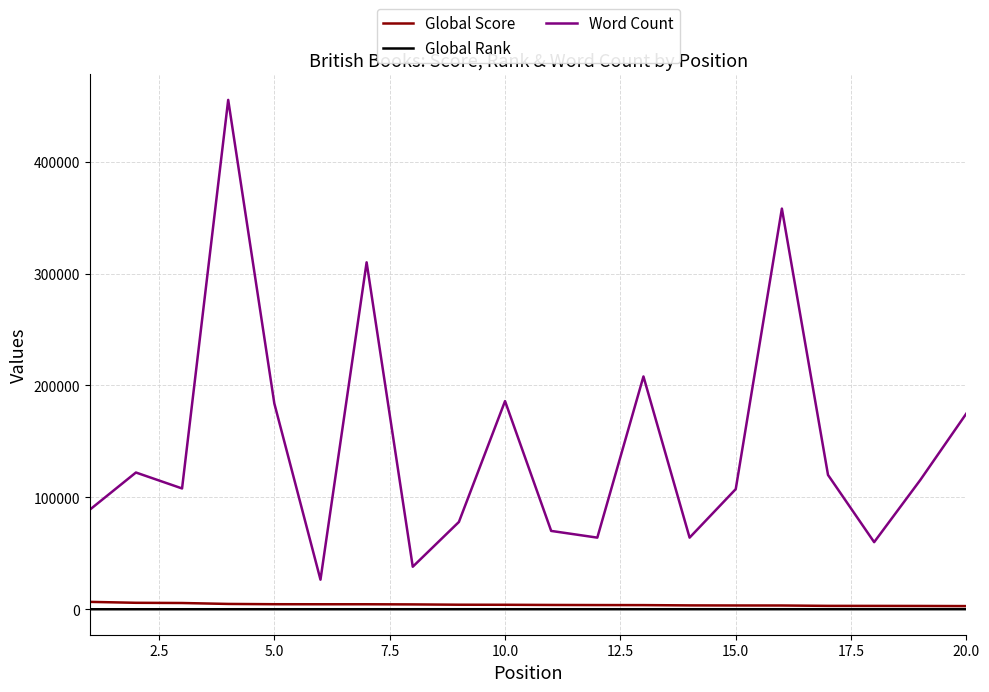

What is the difference between the second highest and second lowest values in the Global Rank series?

47